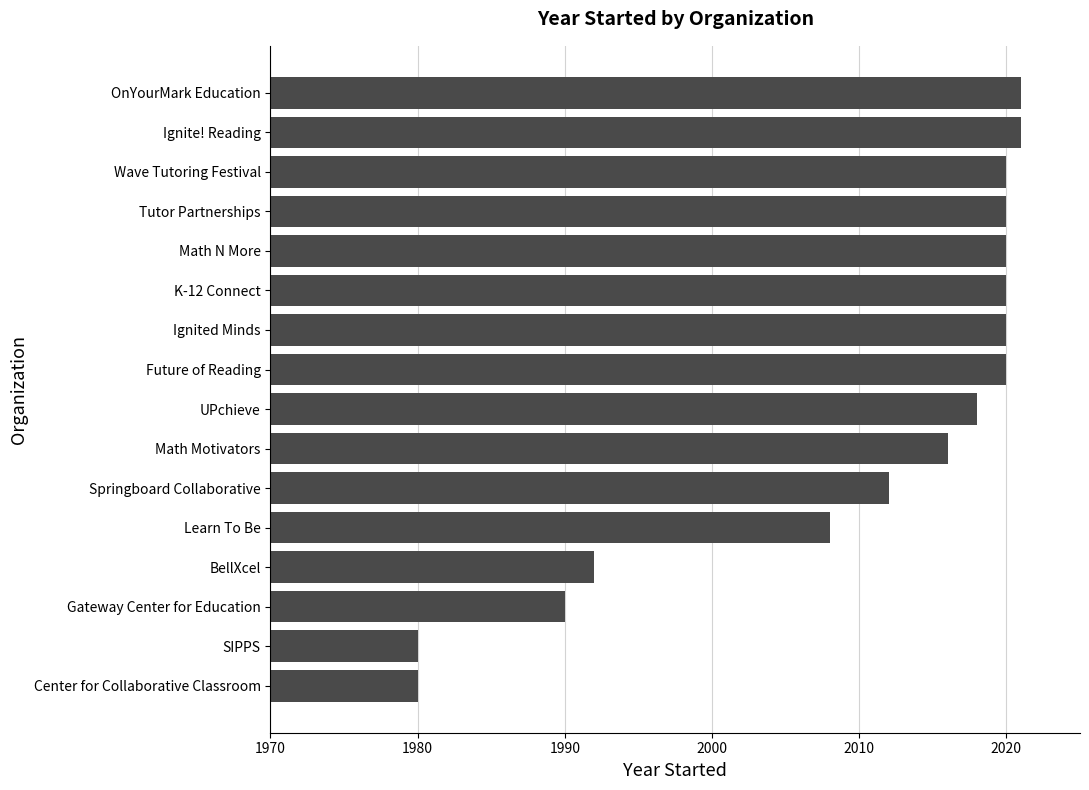

What is the maximum value shown in the chart?

2021